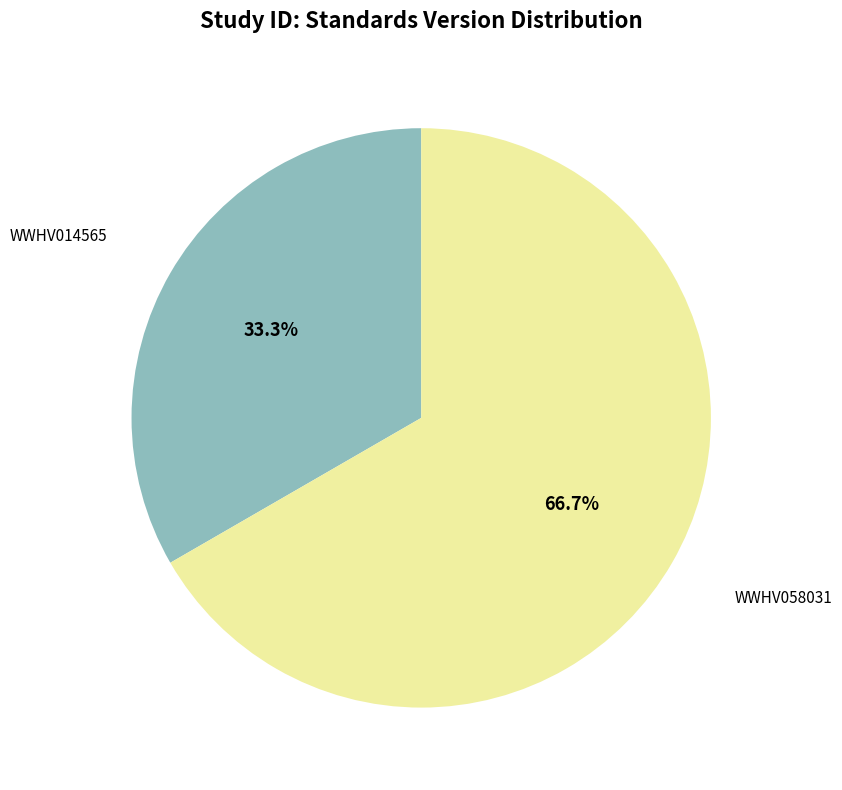

Does any single category account for the majority?

Yes